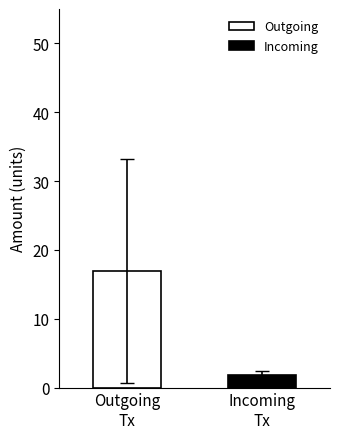

Which series has the widest spread of values?

Outgoing